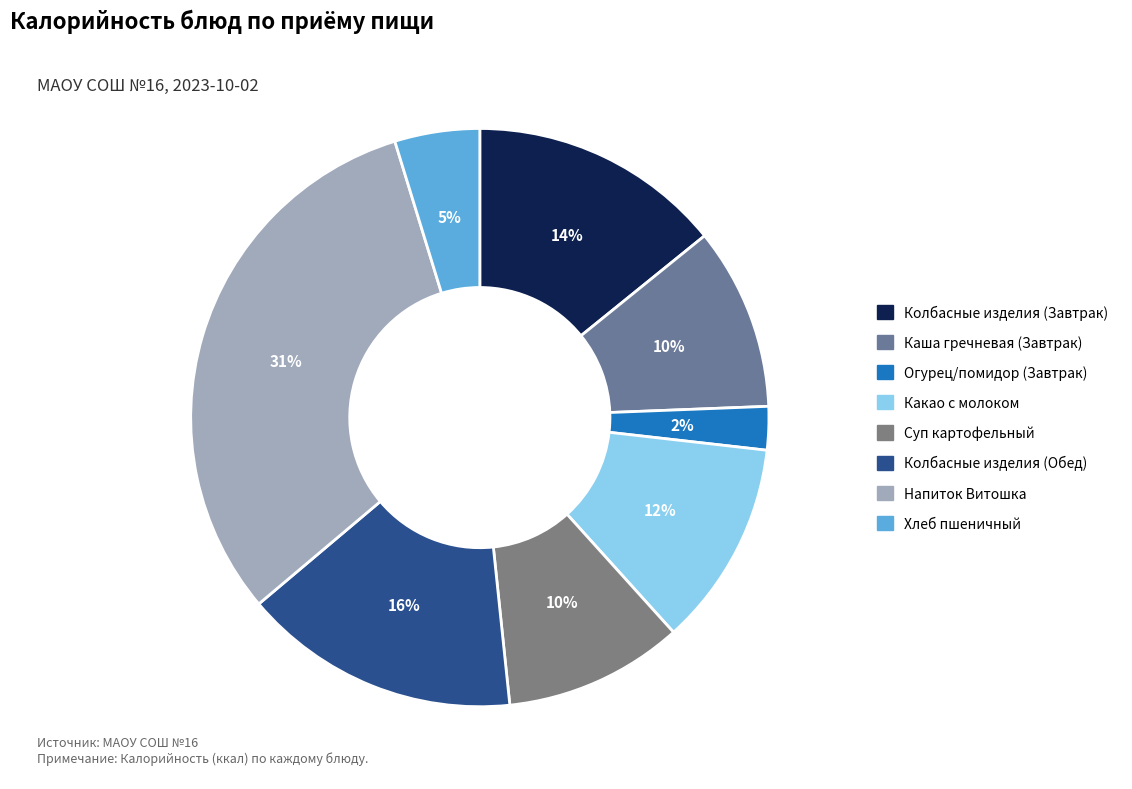

The Какао с молоком slice represents 21% of the pie. True or false?

False